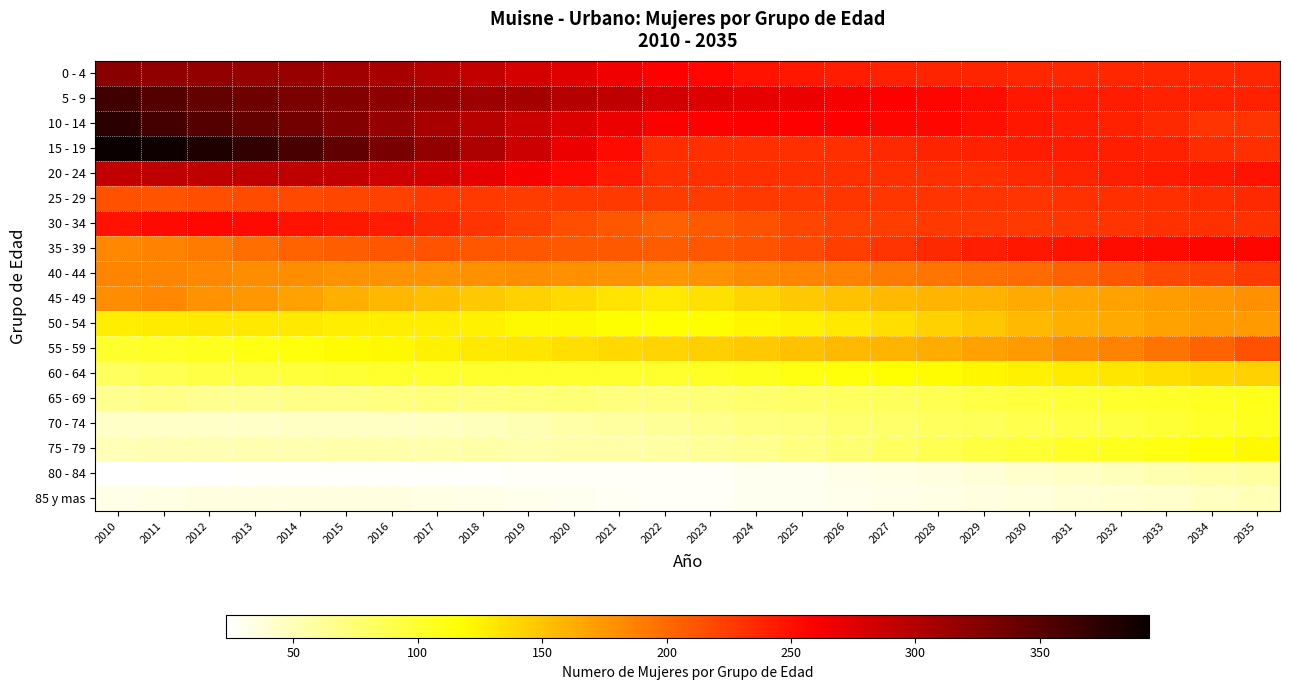

Count the number of categories in the chart.

26